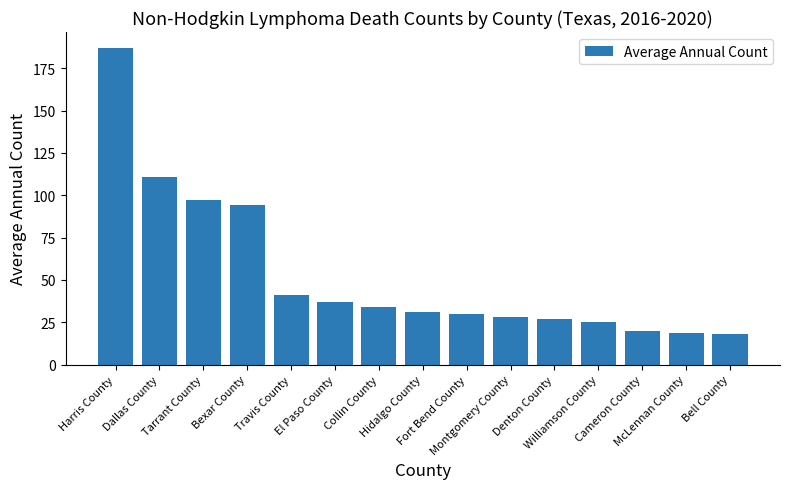

What is the smallest value displayed?

18